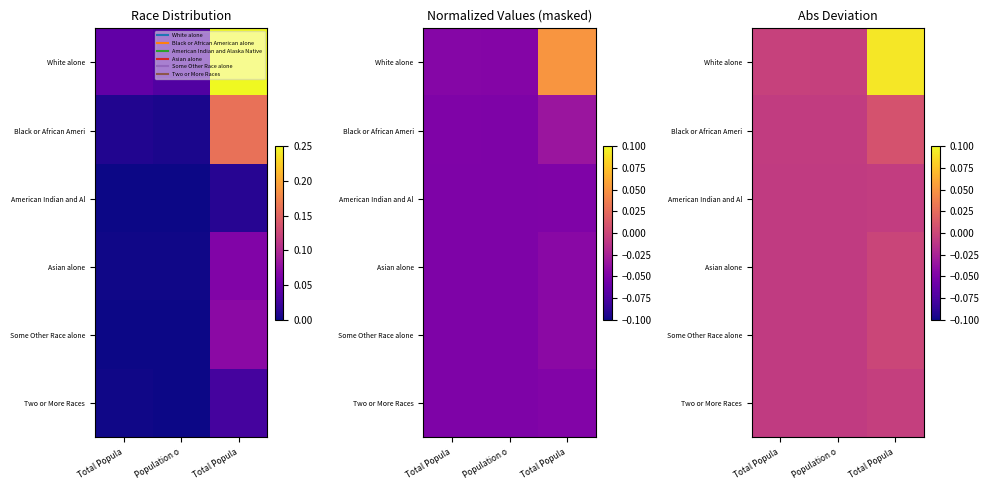

At which label is Two or More Races closest to 0?

Total Popula